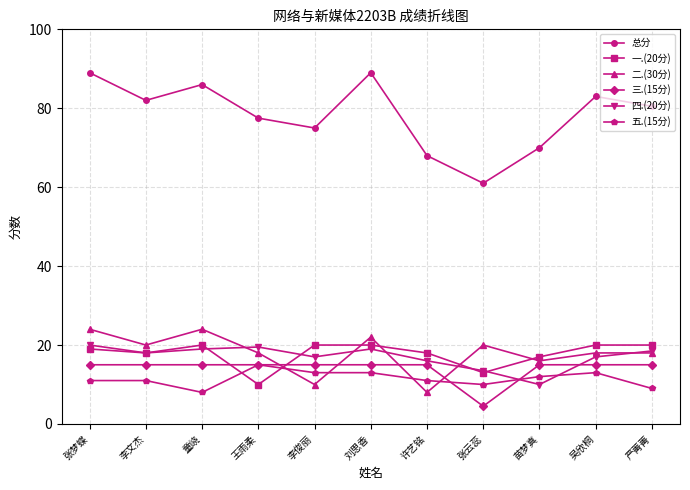

What is the label of the 8th point from the left?

张云蕊